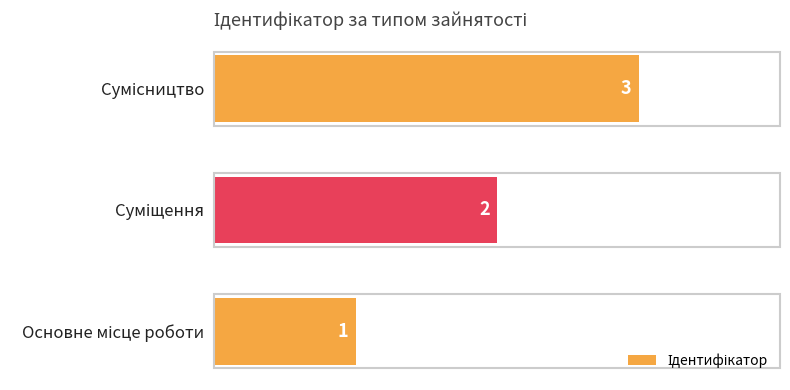

Count the values in the range 1 to 3.

3